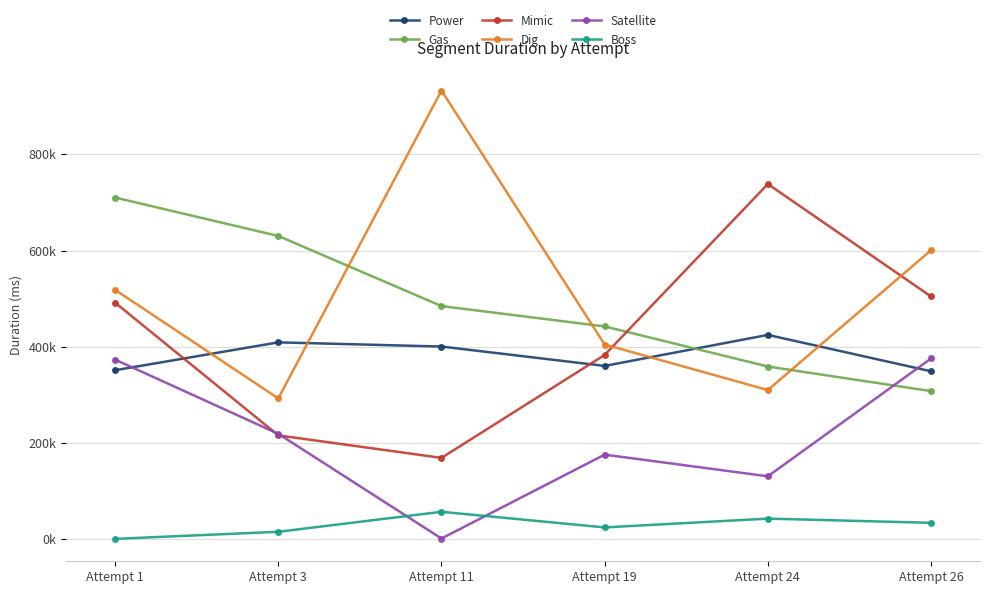

At Attempt 11, list the series in order from largest to smallest.

Dig, Gas, Power, Mimic, Boss, Satellite